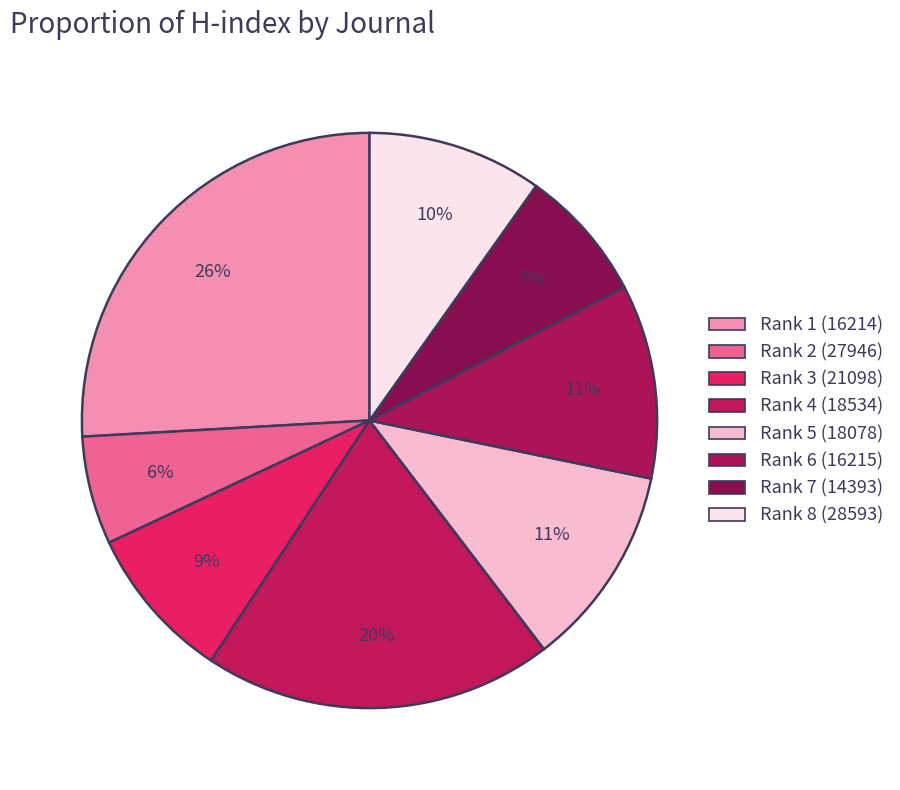

Count the number of slices in the pie.

8